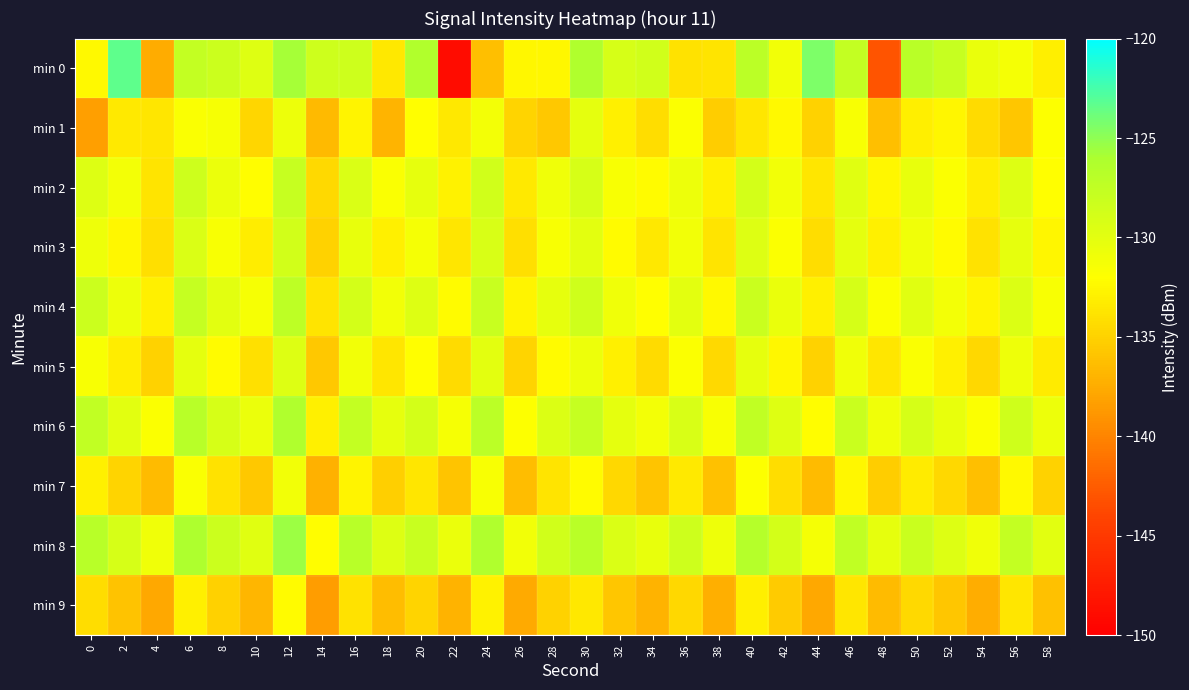

At how many categories does at least one series exceed -127?

11